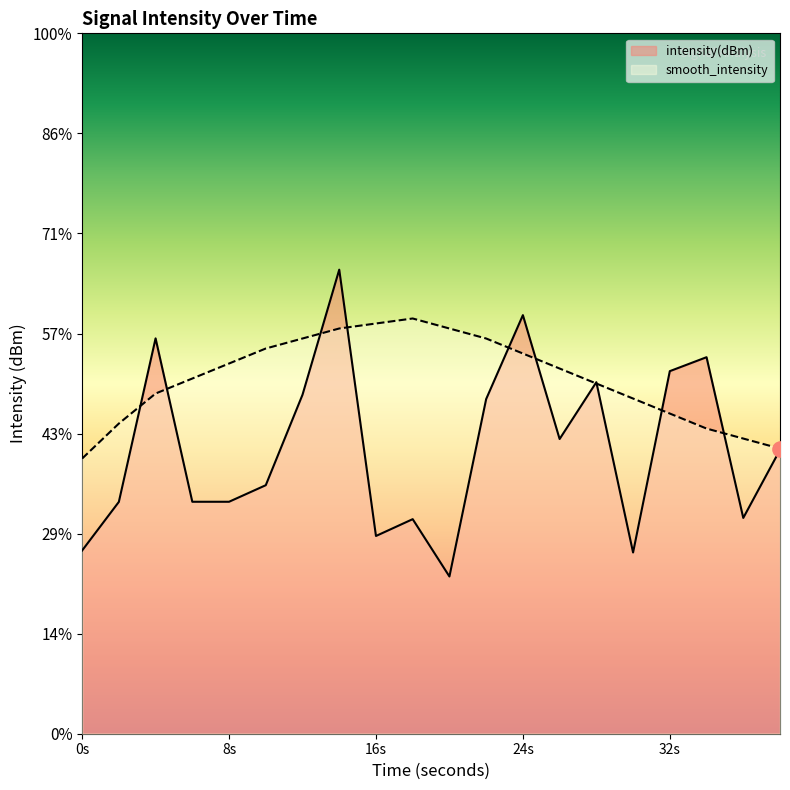

Which series reaches the maximum Y coordinate?

intensity(dBm)